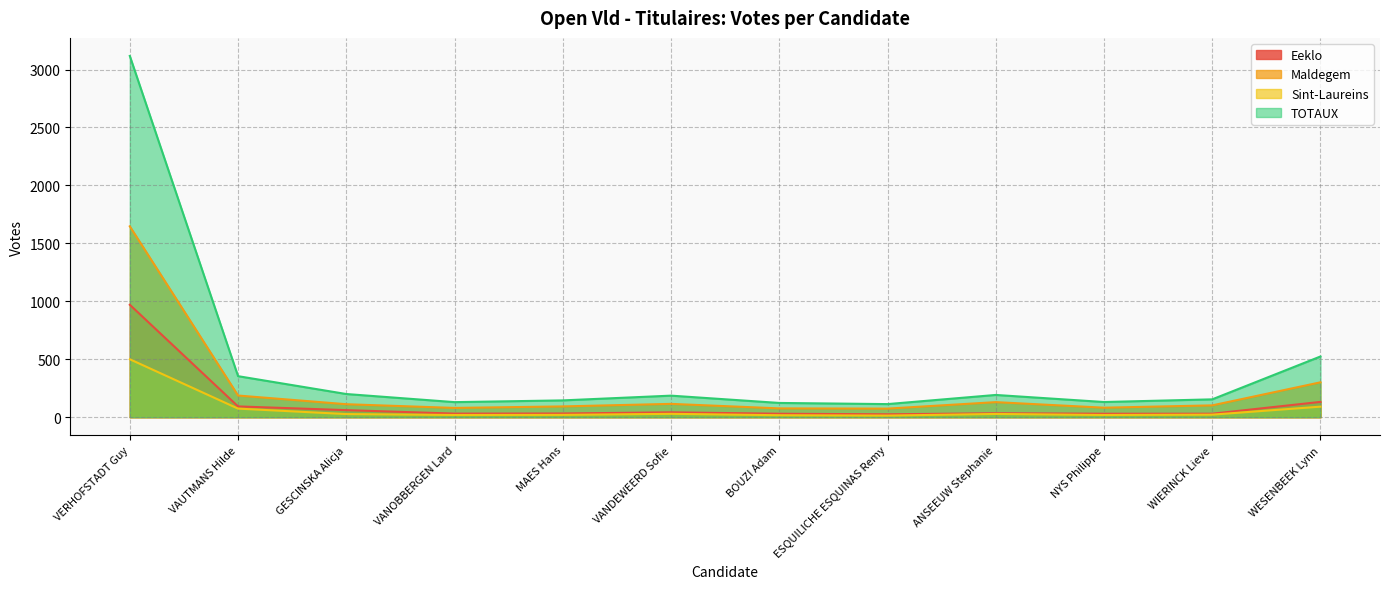

Read the Maldegem value at ANSEEUW Stephanie.

130